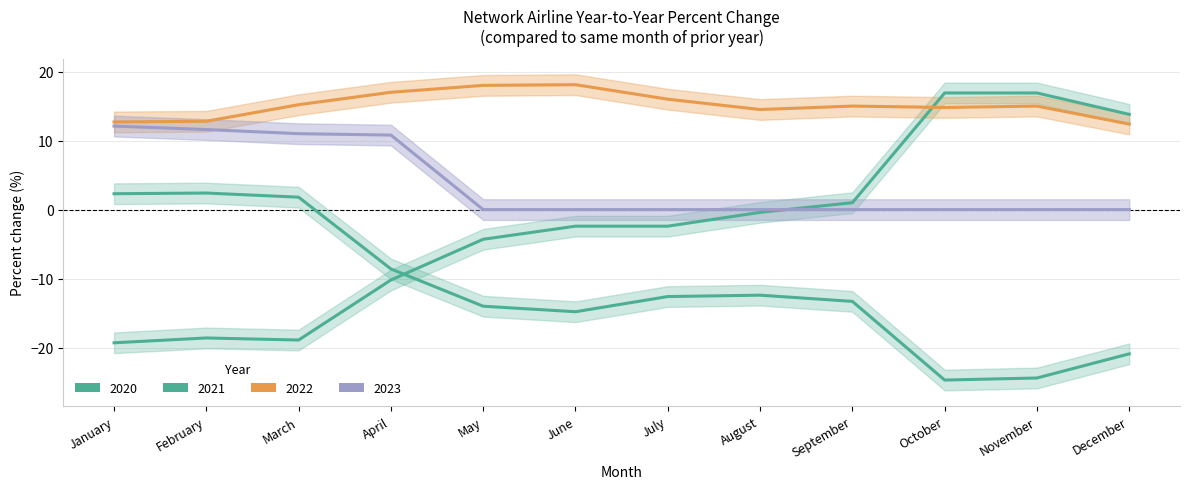

Between which two adjacent categories do 2023 and 2021 first intersect?

August and September